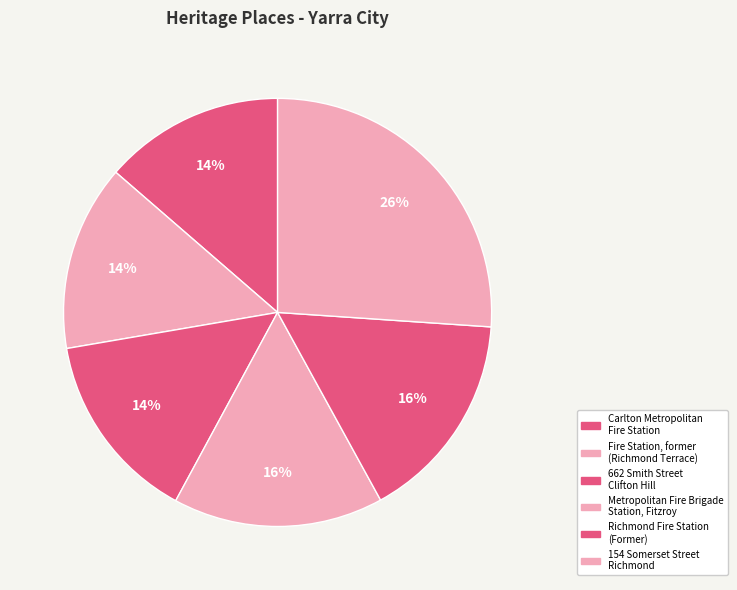

How many segments does this pie chart have?

6